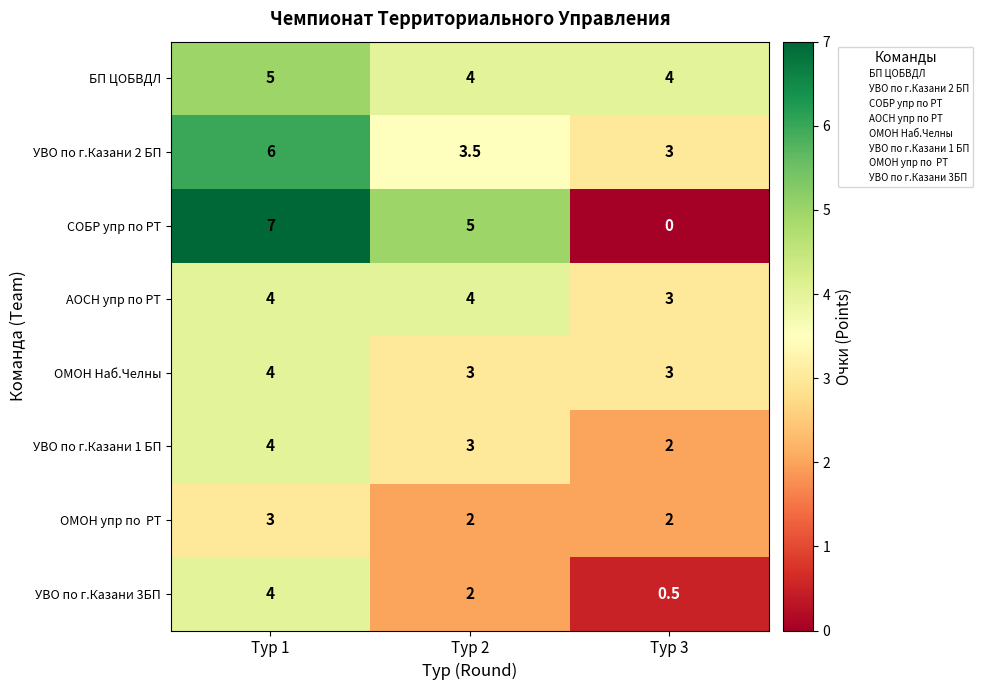

What is the difference between the УВО по г.Казани 1 БП values at Тур 1 and Тур 3?

2.0